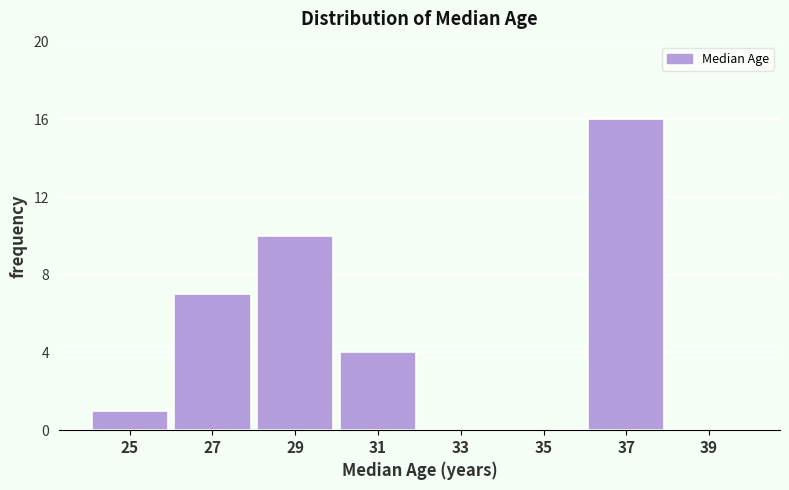

Reading right to left, what are all the values shown in this chart?

39=0	37=16	35=0	33=0	31=4	29=10	27=7	25=1